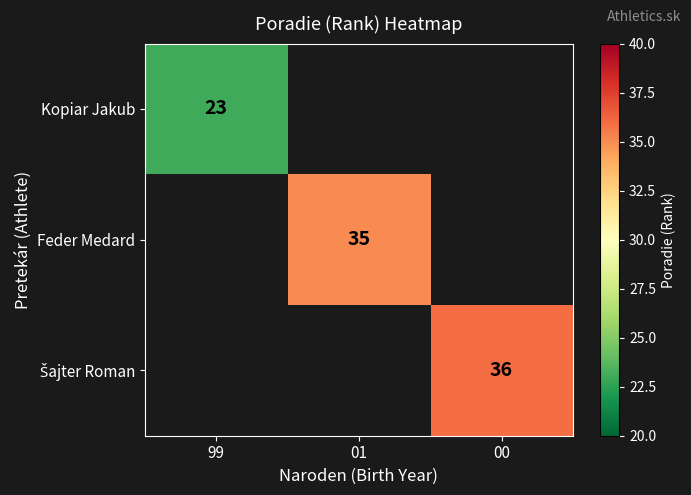

Is it true that Kopiar Jakub equals 23 at 99?

True